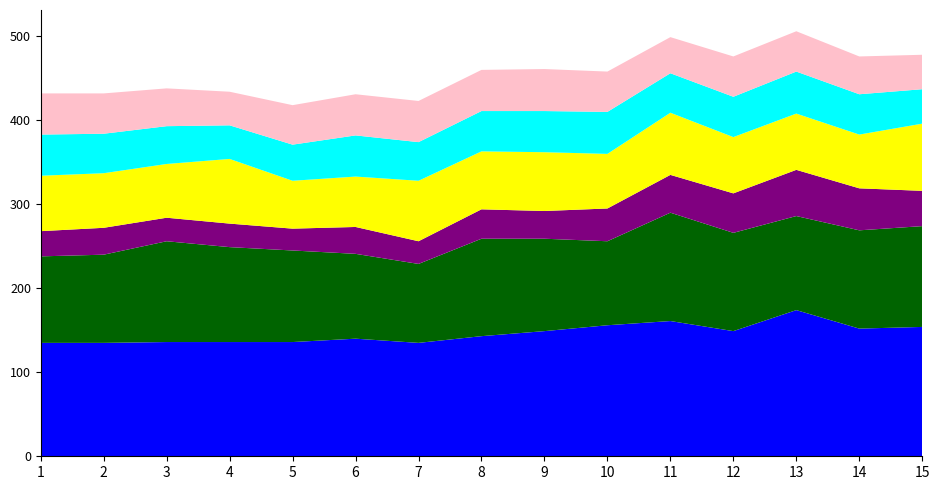

Reading left to right, what are all the values shown in this chart?

身高(*): 135	135	136	136	136	140	135	143	149	156	161	149	174	152	154
收缩压(*): 103	105	120	113	109	101	94	116	110	100	129	117	112	117	120
体重(*): 30	32	28	28	26	32	27	35	33	39	45	47	55	50	42
舒张压(*): 66	65	64	77	57	60	72	69	70	65	74	67	67	64	80
左眼视力(*): 49	47	45	40	43	49	46	48	49	50	47	48	50	48	41
右眼视力(*): 49	48	45	40	47	49	49	49	50	48	43	48	48	45	41